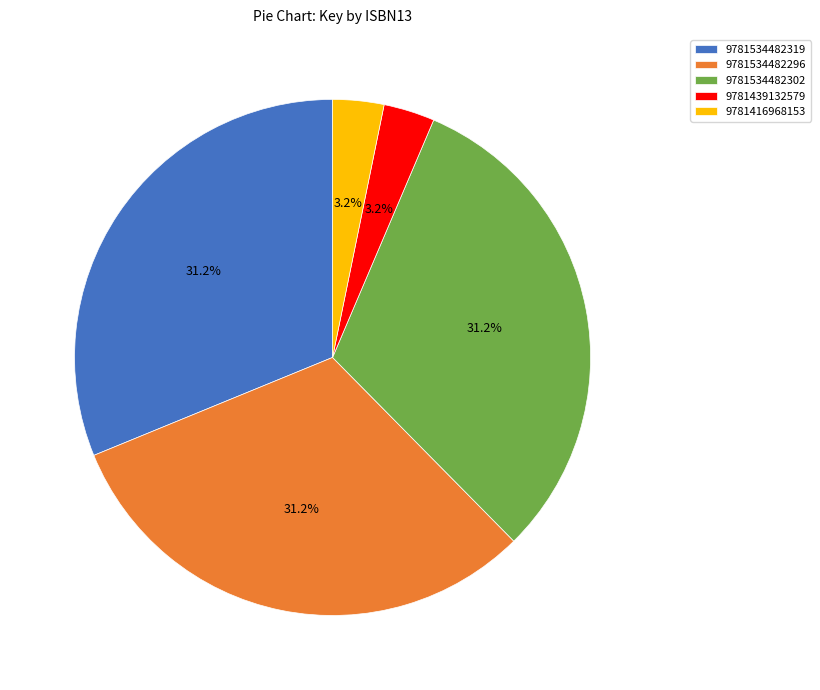

Combined, do 9781534482302 and 9781439132579 account for over 50%?

No